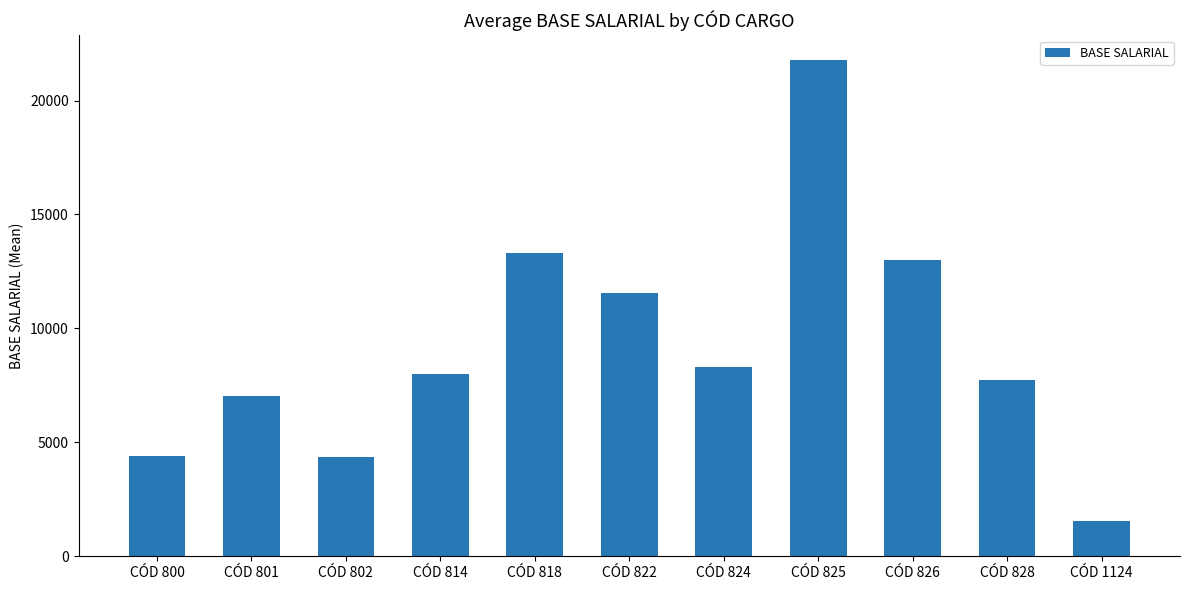

What is the value of the 8th bar from the left?

21778.2